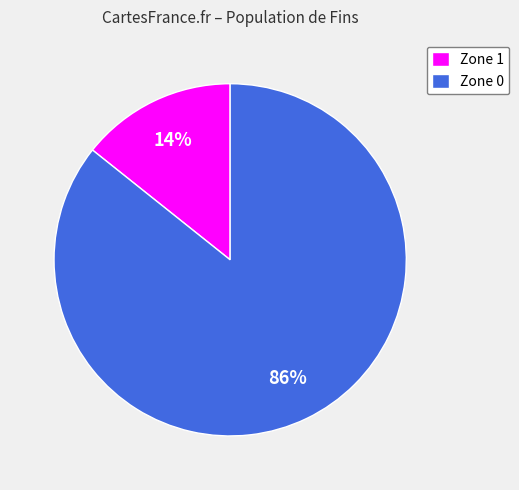

To the nearest percent, what percentage of the pie is Zone 1?

14%